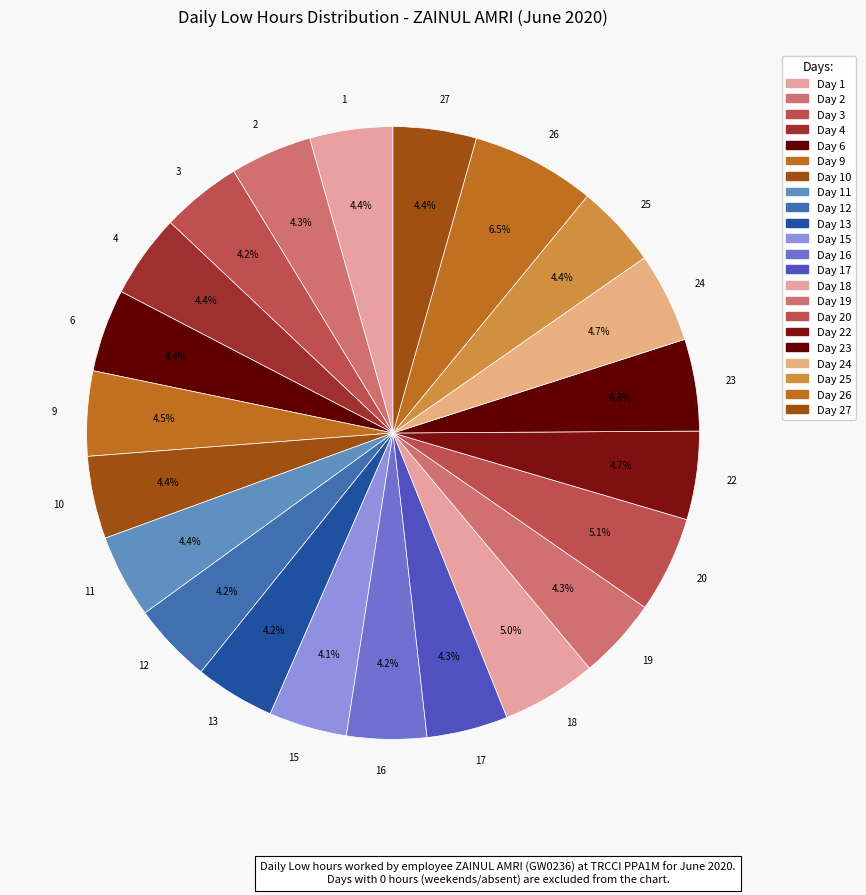

To the nearest percent, what is the average slice percentage?

5%